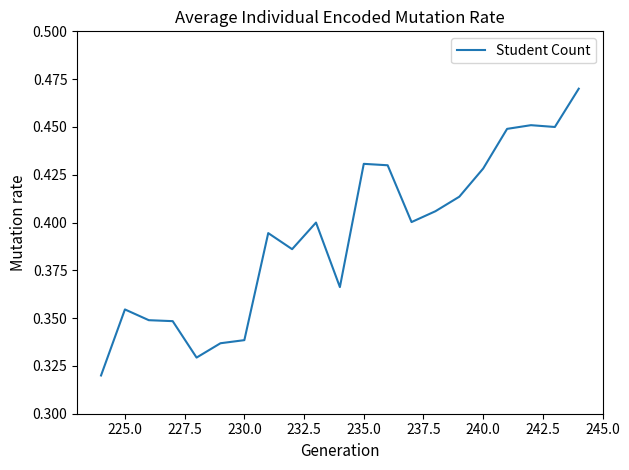

What is the average value?

0.4